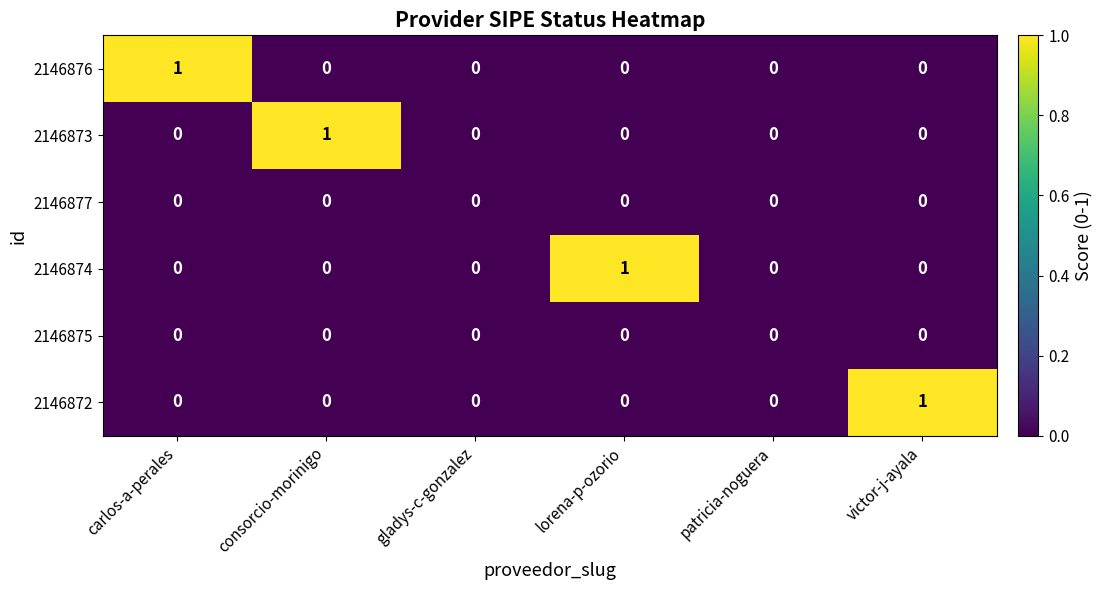

The 2146877 series shows 0 at patricia-noguera. True or false?

True